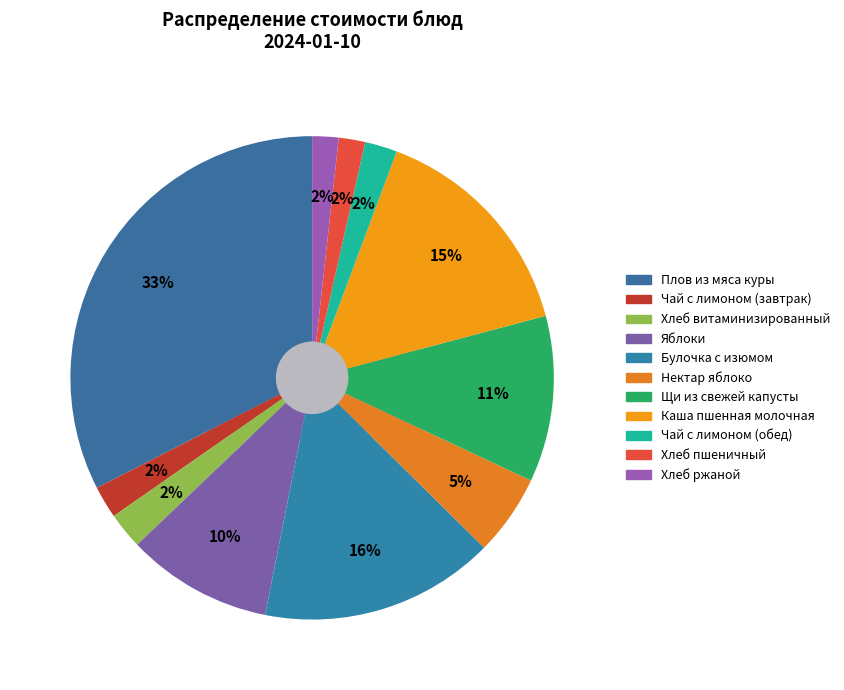

How many slices are in this pie chart?

11